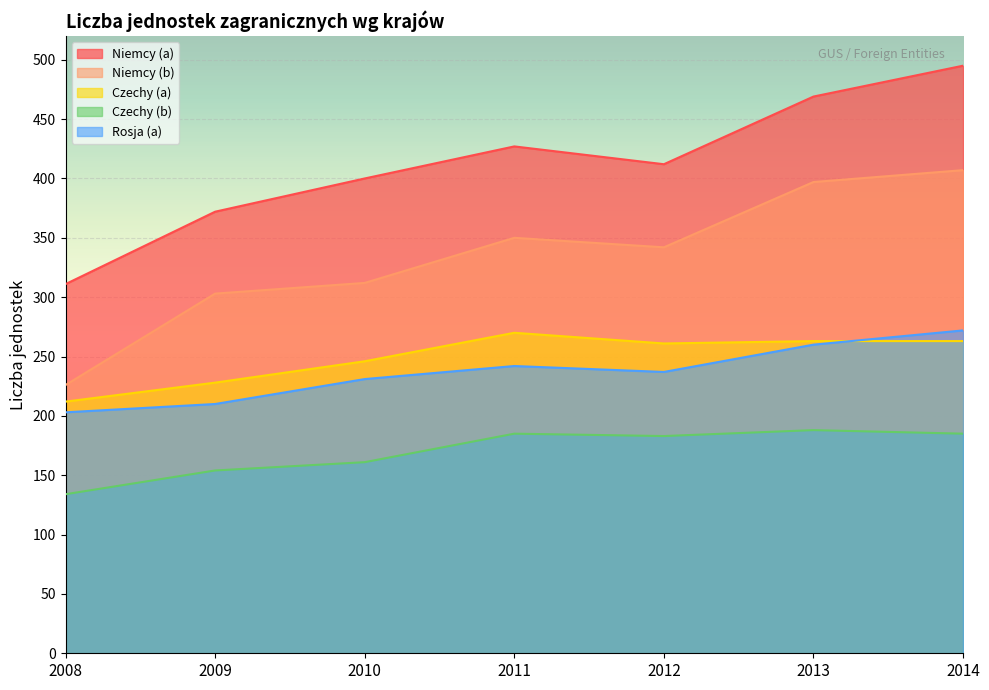

What is the highest value of the Czechy (b) series?

188